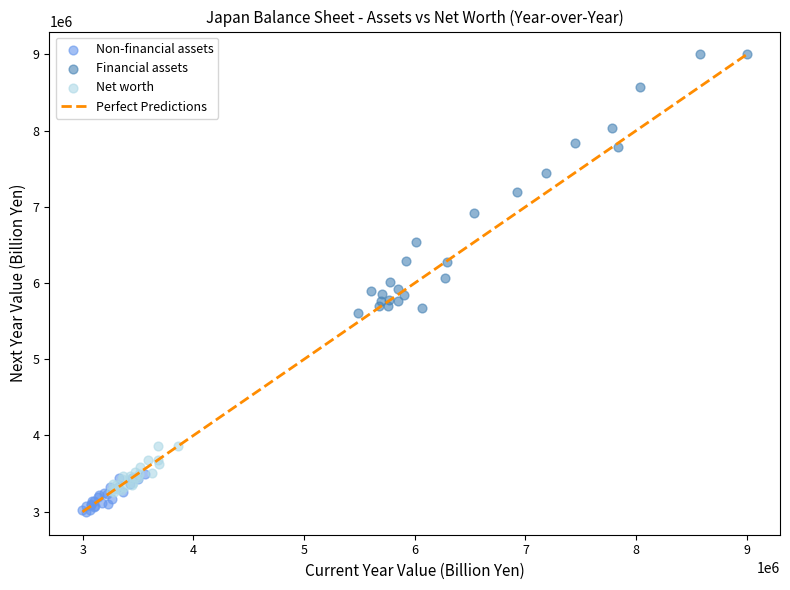

Which series contains the highest Y value?

Financial assets